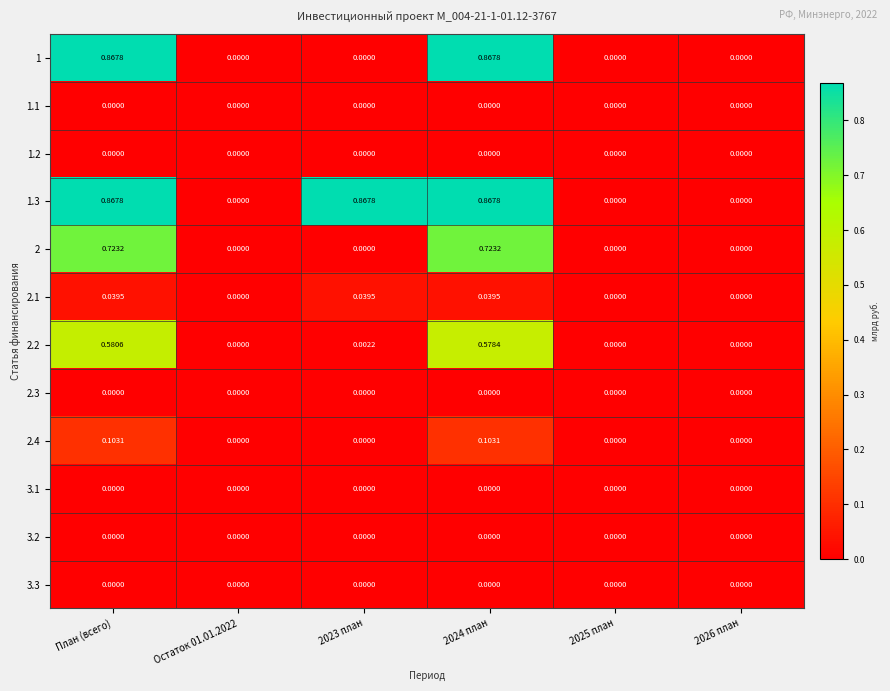

At which category is the sum across all series the highest?

План (всего)